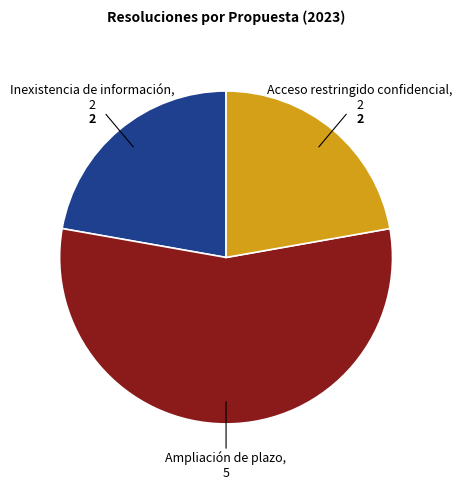

Is there a majority slice in this chart?

Yes